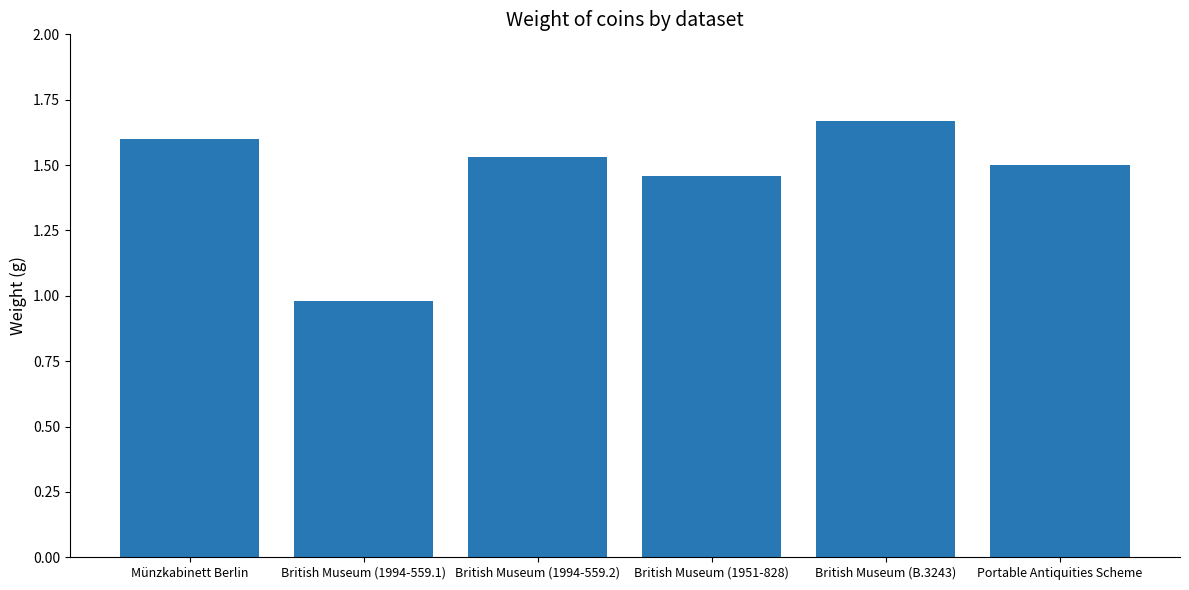

Rank the categories by value from lowest to highest.

British Museum (1994-559.1), British Museum (1951-828), Portable Antiquities Scheme, British Museum (1994-559.2), Münzkabinett Berlin, British Museum (B.3243)